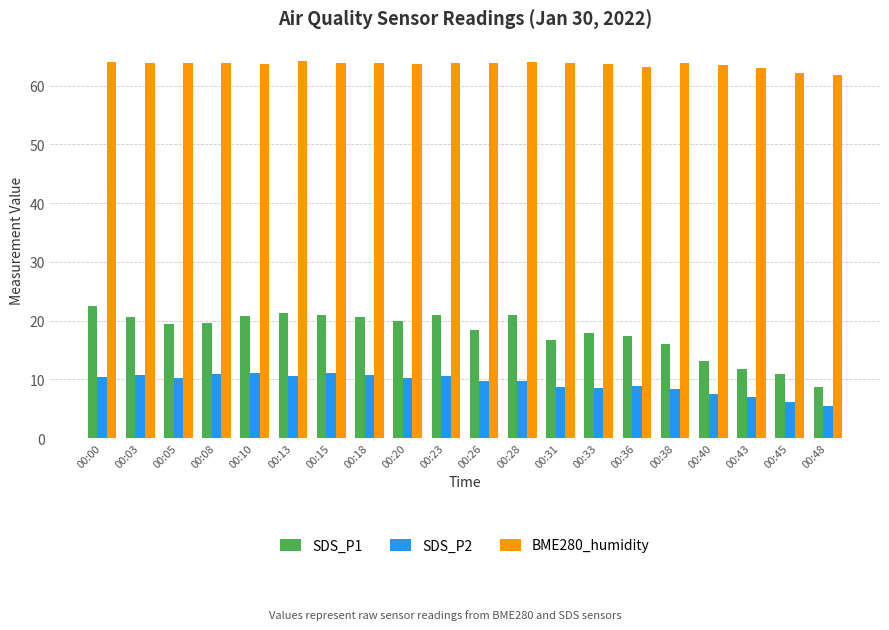

How many categories are shown in the chart?

20